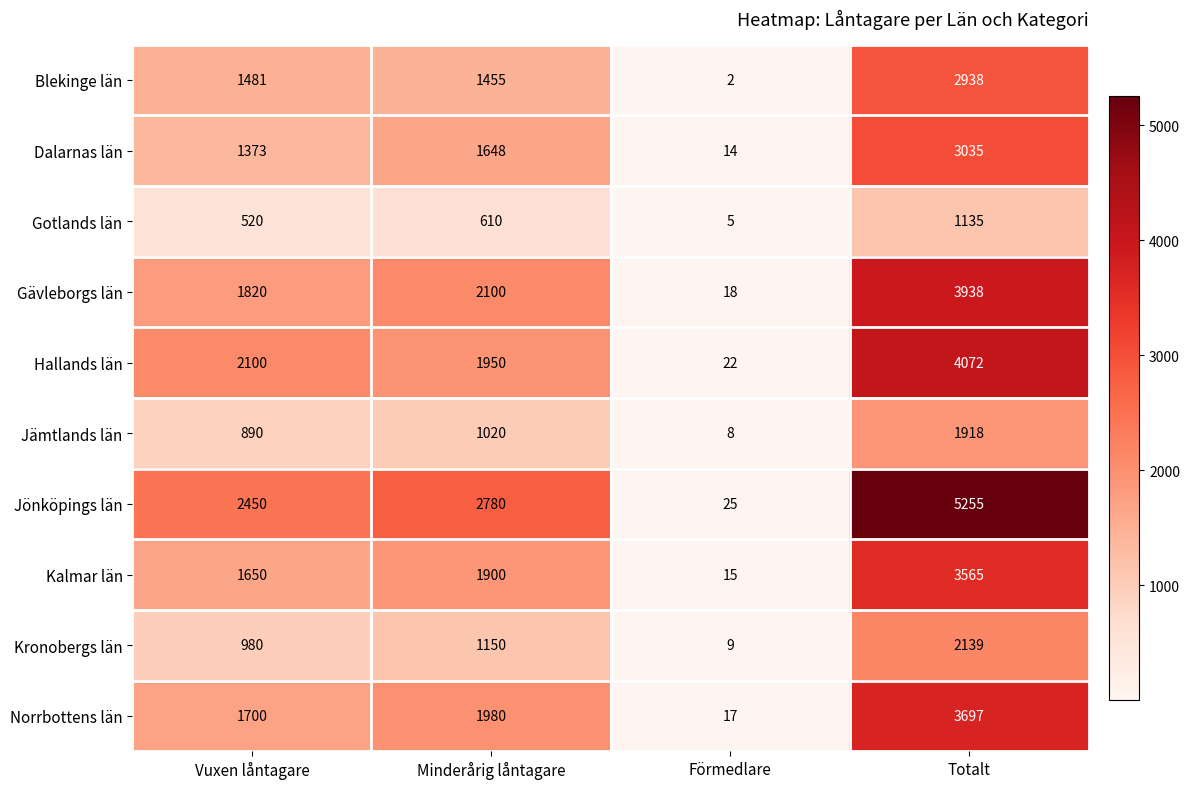

What is the maximum value shown in the chart?

5255